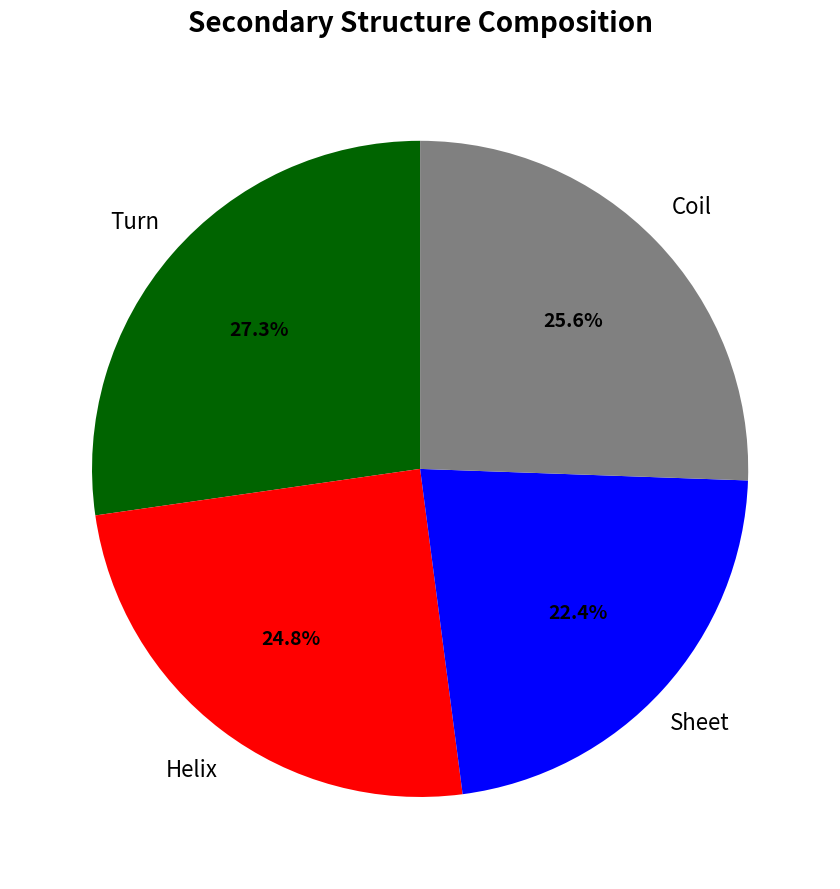

Is there any slice that represents more than half of the pie?

No